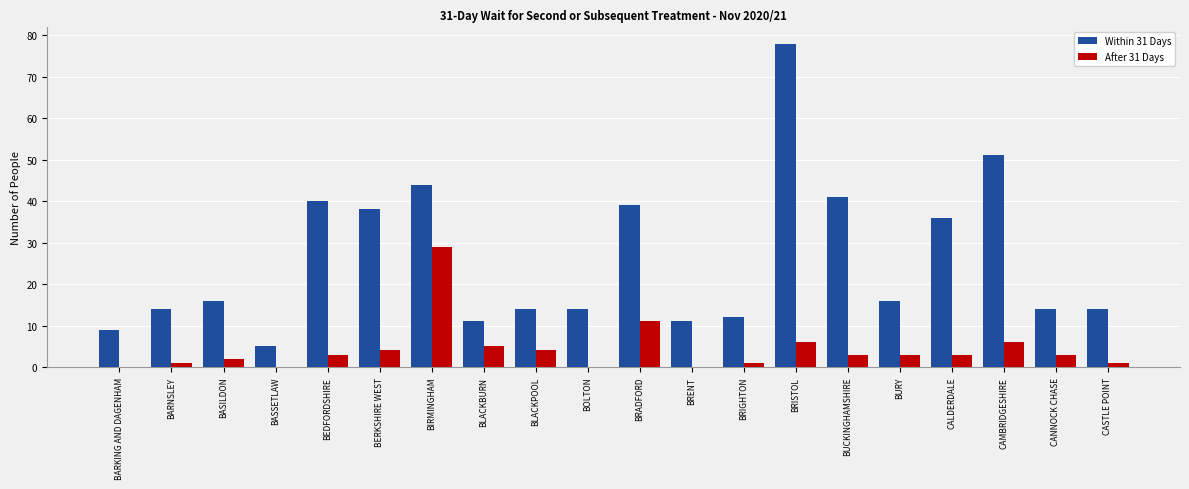

Which category has the highest value across all series?

BRISTOL